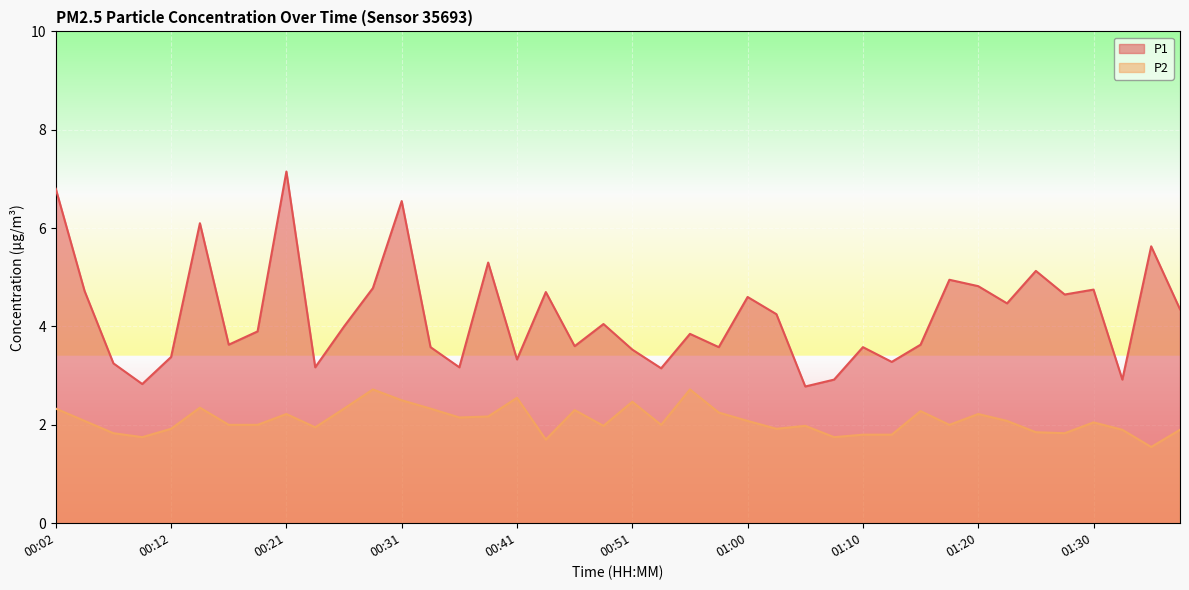

At how many categories does at least one series exceed 7?

1